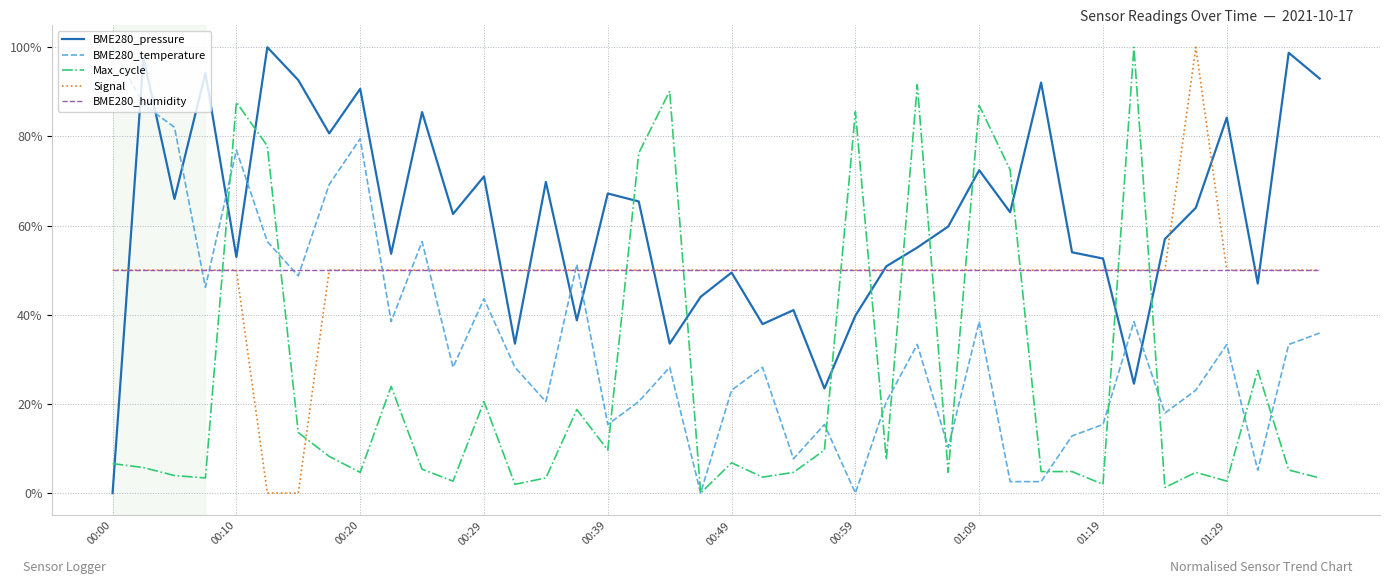

What is the sum of all Max_cycle values?

993.9